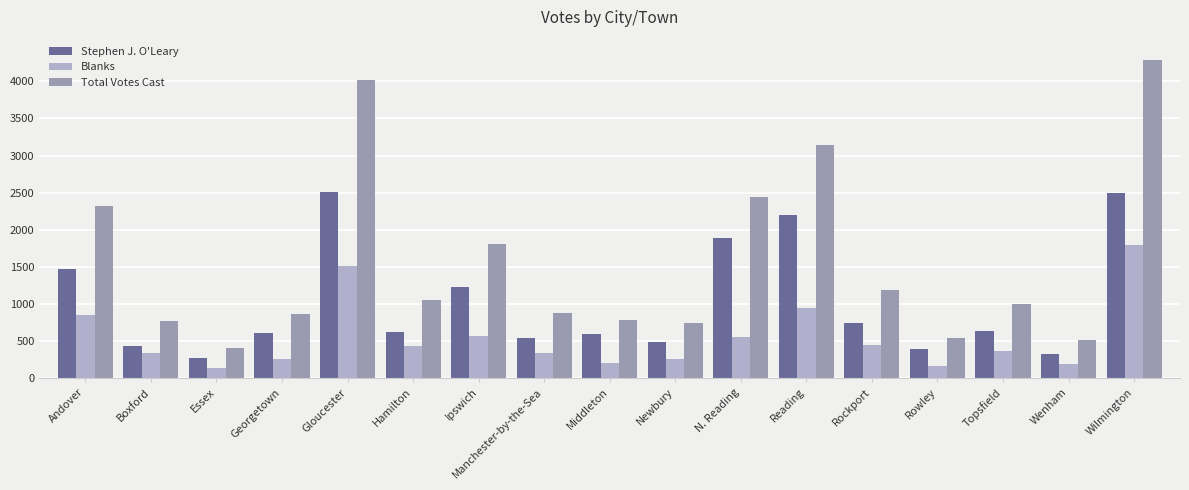

What is the greatest value displayed?

4286